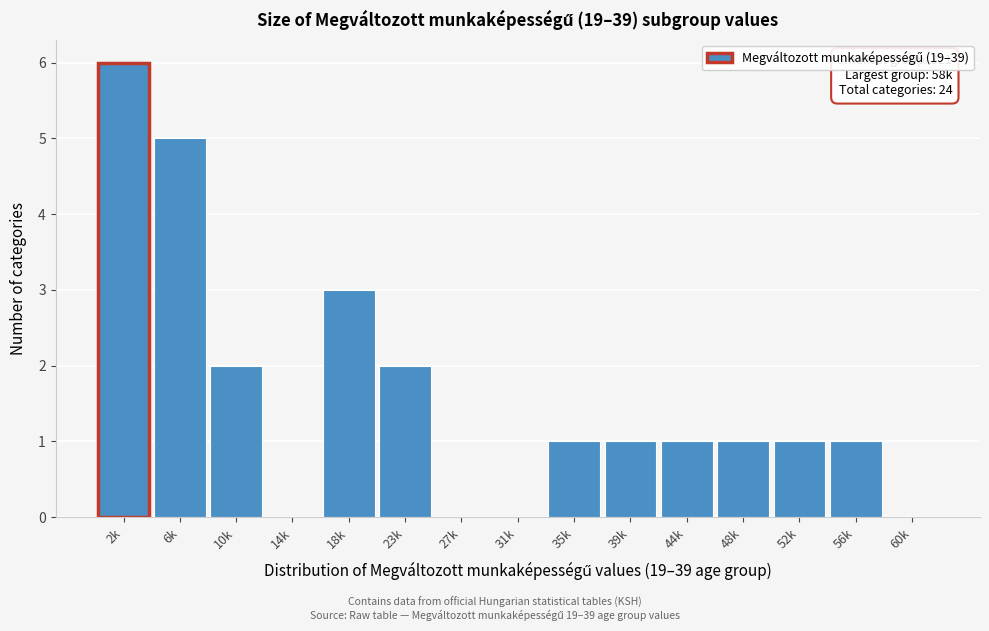

Reading right to left, what are all the values shown in this chart?

60k=0	56k=1	52k=1	48k=1	44k=1	39k=1	35k=1	31k=0	27k=0	23k=2	18k=3	14k=0	10k=2	6k=5	2k=6